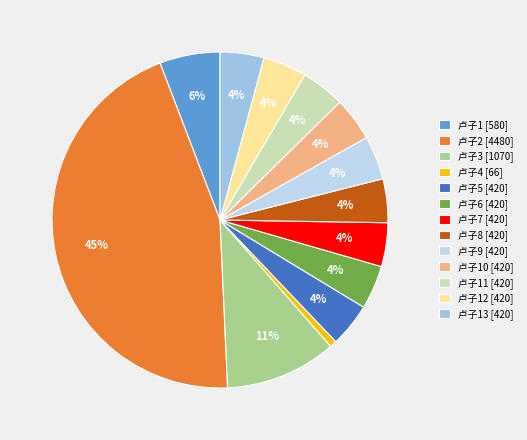

How many segments does this pie chart have?

13